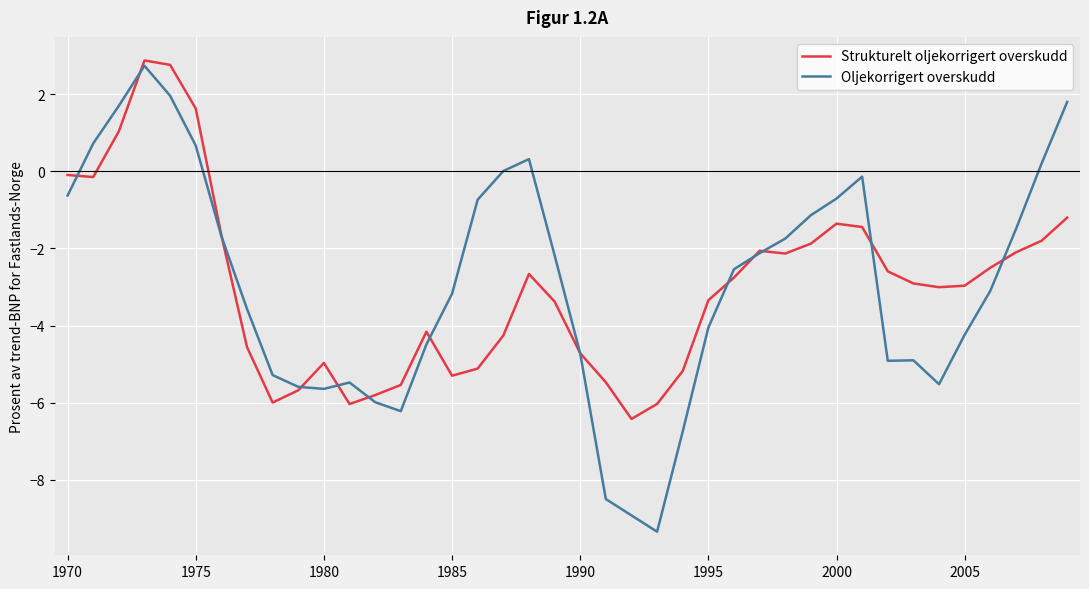

What is the difference between the second highest and second lowest values in the Oljekorrigert overskudd series?

10.9